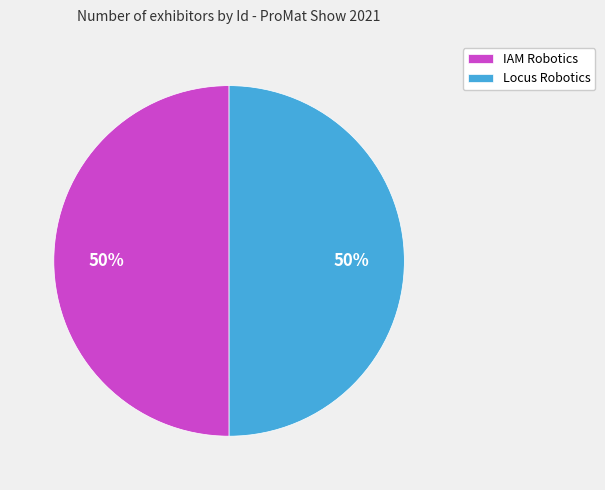

Approximately how many times larger is the value at IAM Robotics compared to Locus Robotics?

1.0